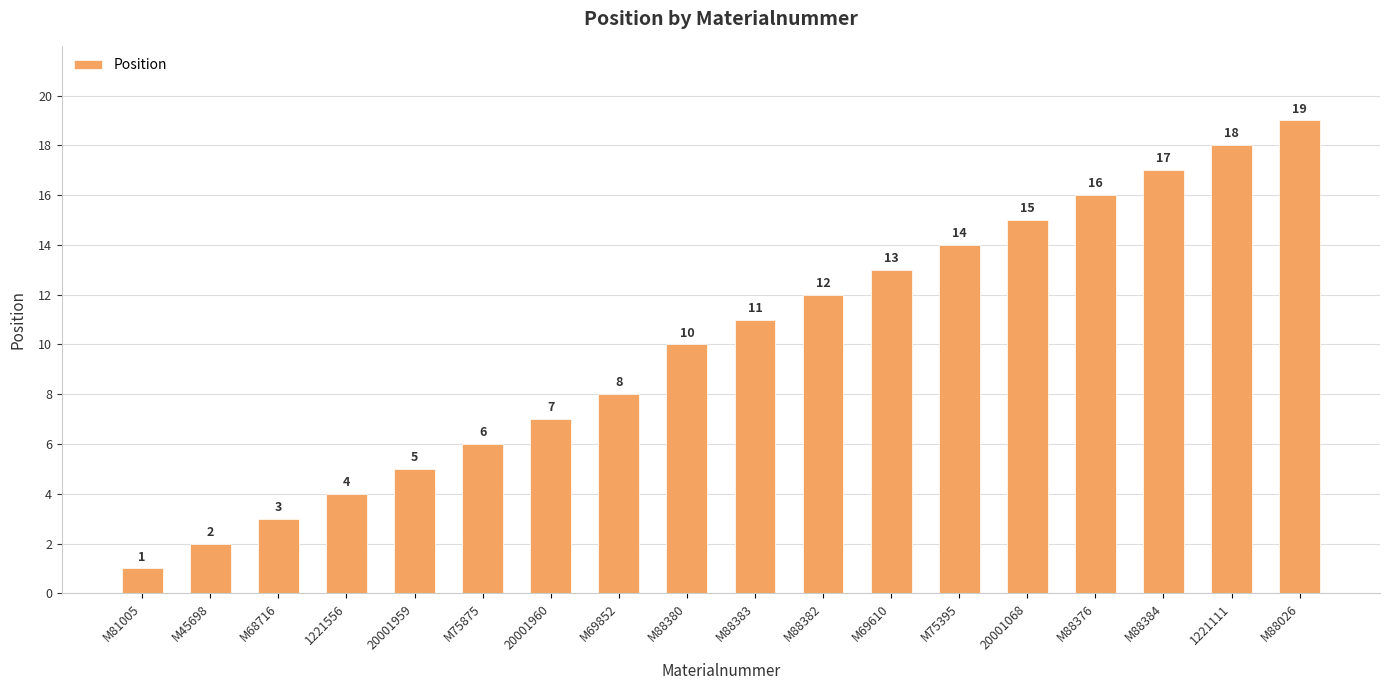

What is the value of the 14th bar from the left?

15